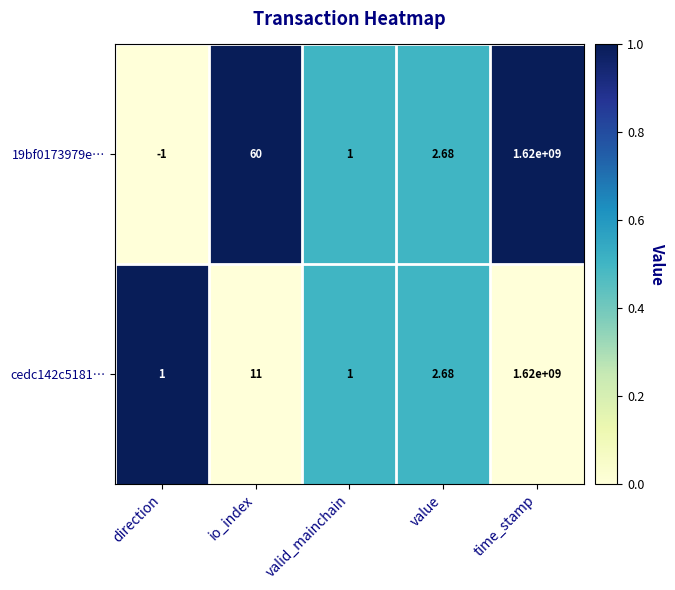

Count the number of data series in this chart.

2